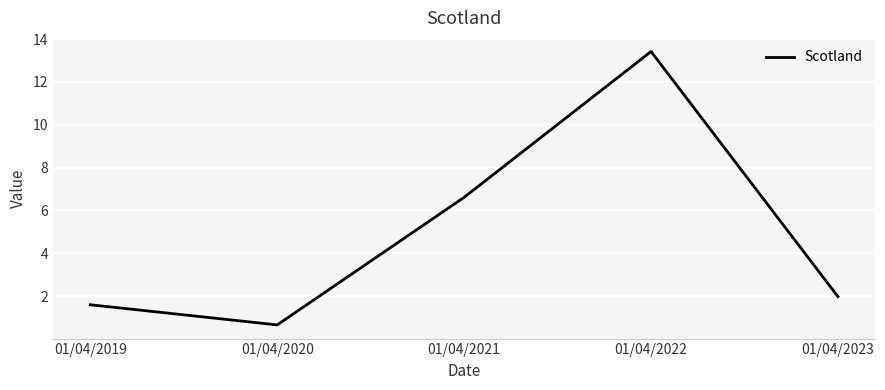

True or false: the data has more than 1 interior local peaks.

False